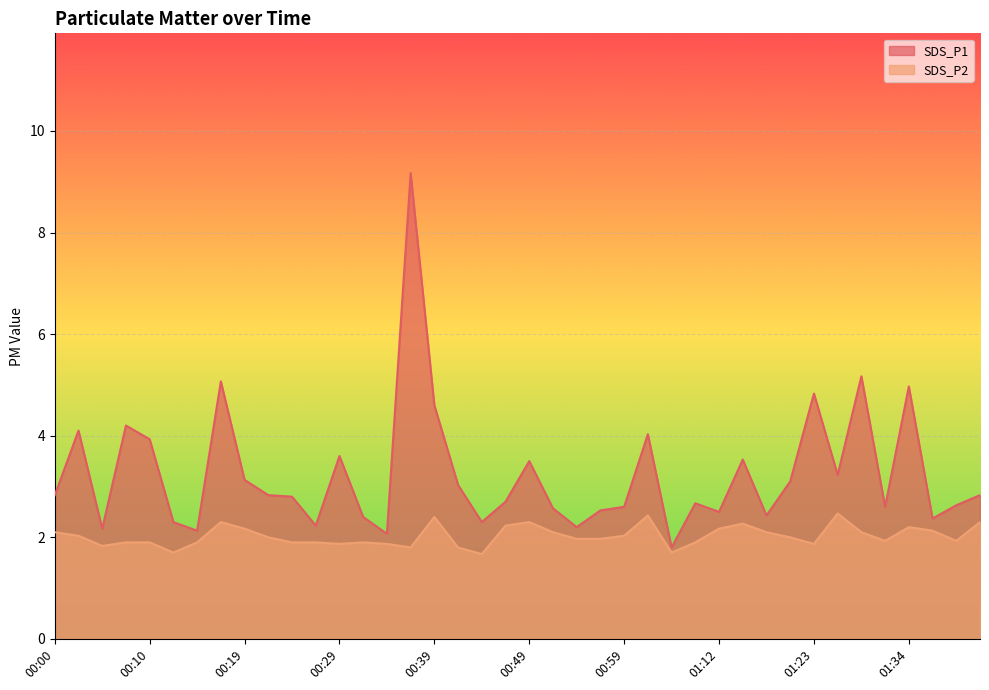

What is the average value of the SDS_P1 series?

3.2